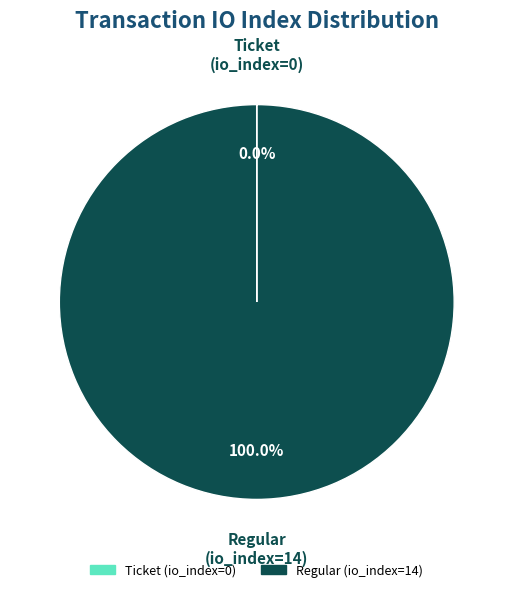

Is Regular (io_index=14) the majority of the pie?

Yes